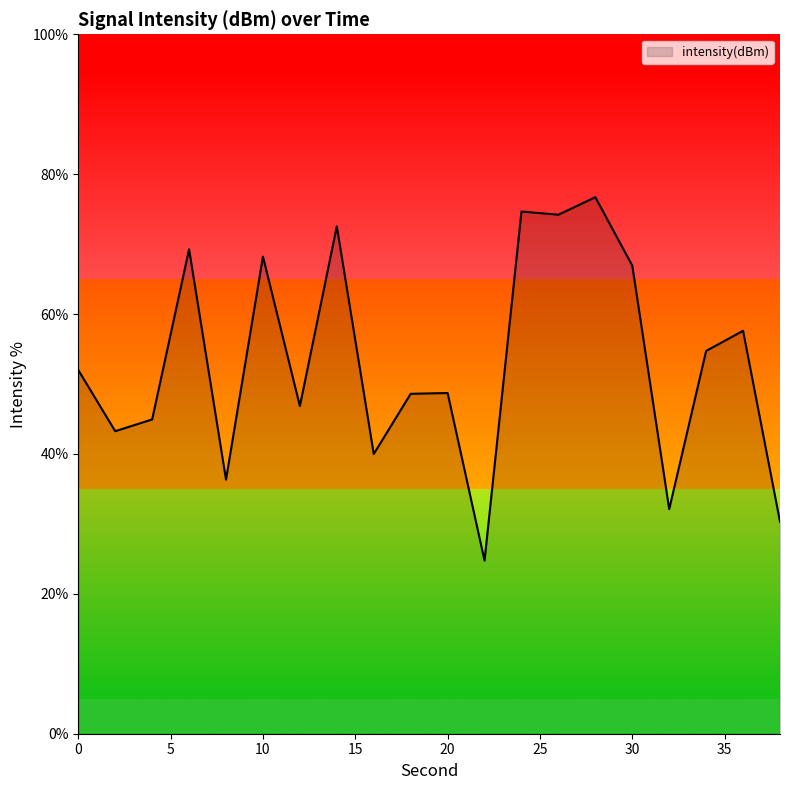

What is the maximum value shown in the chart?

76.7